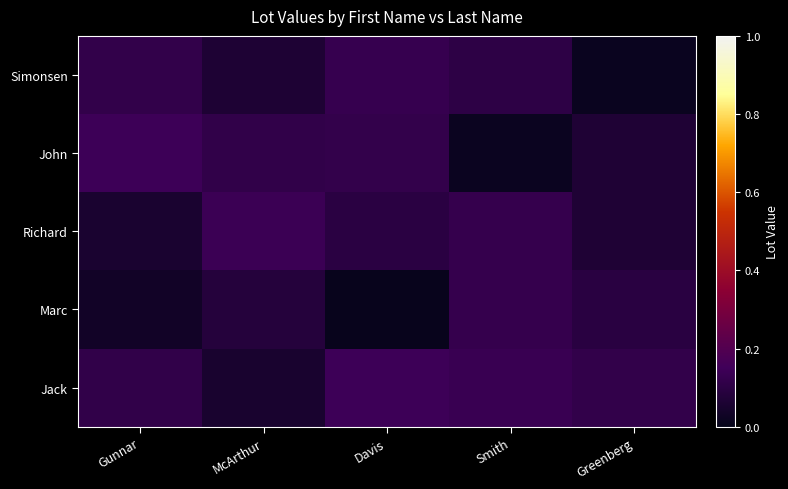

Reading right to left, transcribe all the data shown in this chart.

Simonsen: Greenberg=0.0	Smith=0.1	Davis=0.1	McArthur=0.1	Gunnar=0.1
John: Greenberg=0.1	Smith=0.0	Davis=0.1	McArthur=0.1	Gunnar=0.1
Richard: Greenberg=0.1	Smith=0.1	Davis=0.1	McArthur=0.1	Gunnar=0.1
Marc: Greenberg=0.1	Smith=0.1	Davis=0.0	McArthur=0.1	Gunnar=0.0
Jack: Greenberg=0.1	Smith=0.1	Davis=0.1	McArthur=0.1	Gunnar=0.1